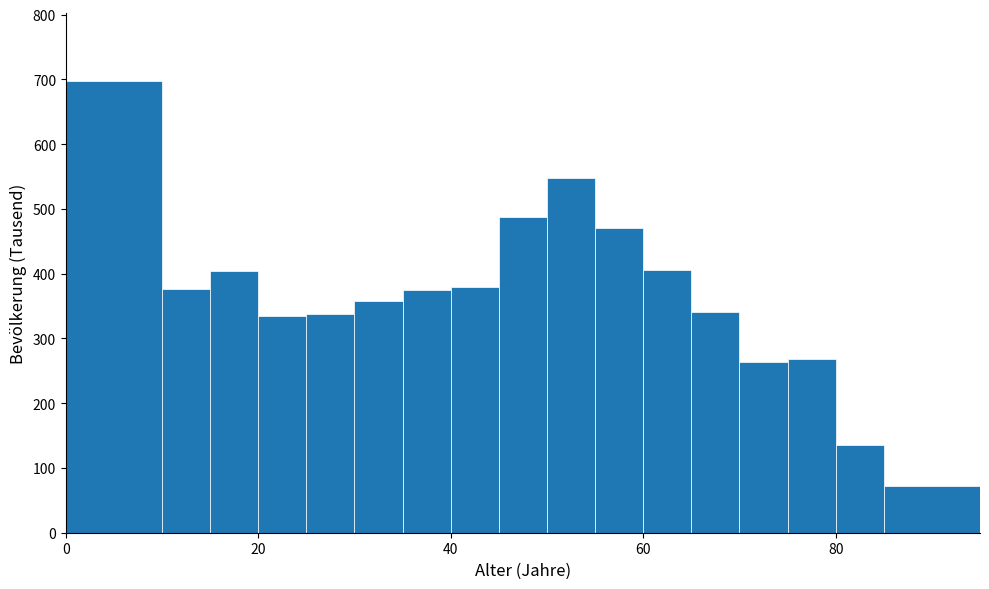

Read against the x-axis, roughly where is the centre of the tallest bar?

6